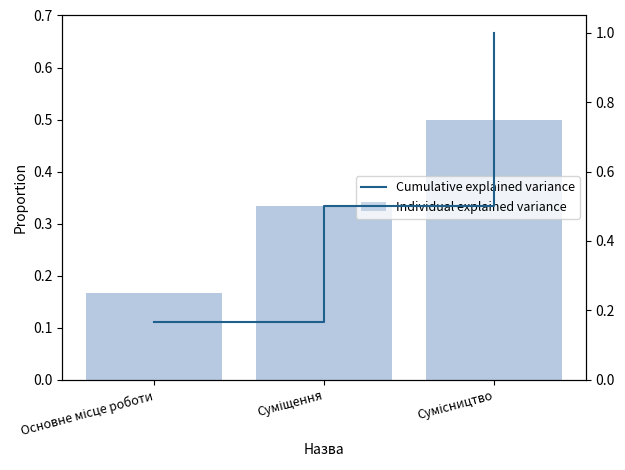

Which series changed the most between Основне місце роботи and Сумісництво?

Cumulative explained variance